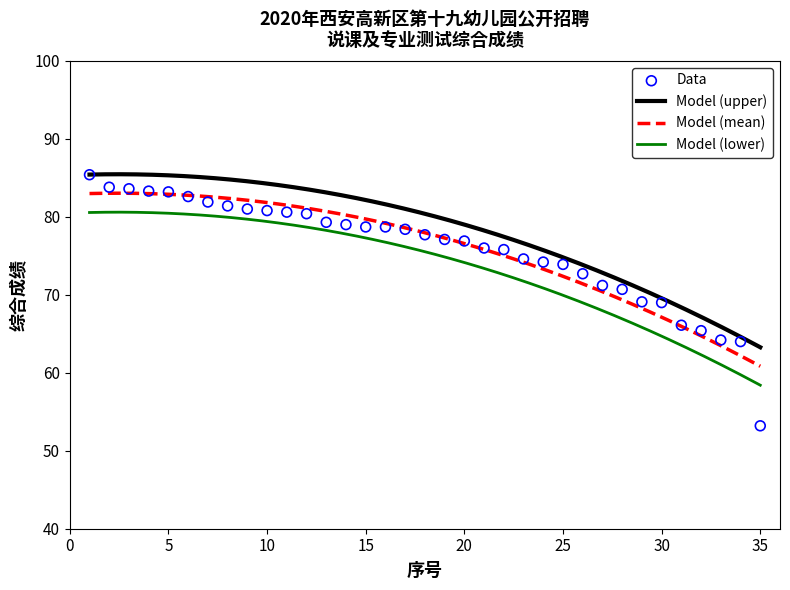

What is the change in value from 2 to 31?

-17.7